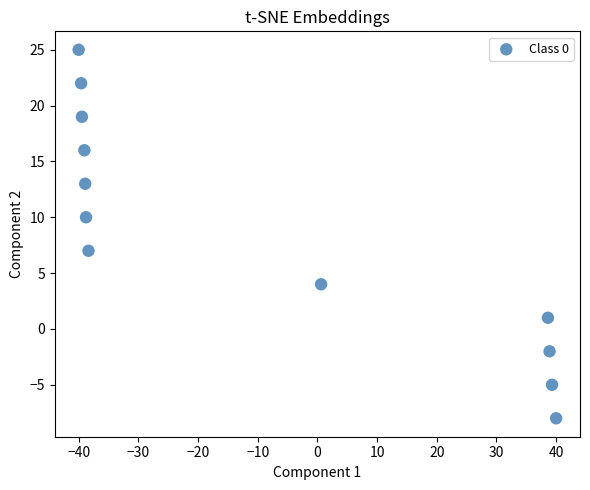

What Y value in the scatter plot is closest to 8?

7